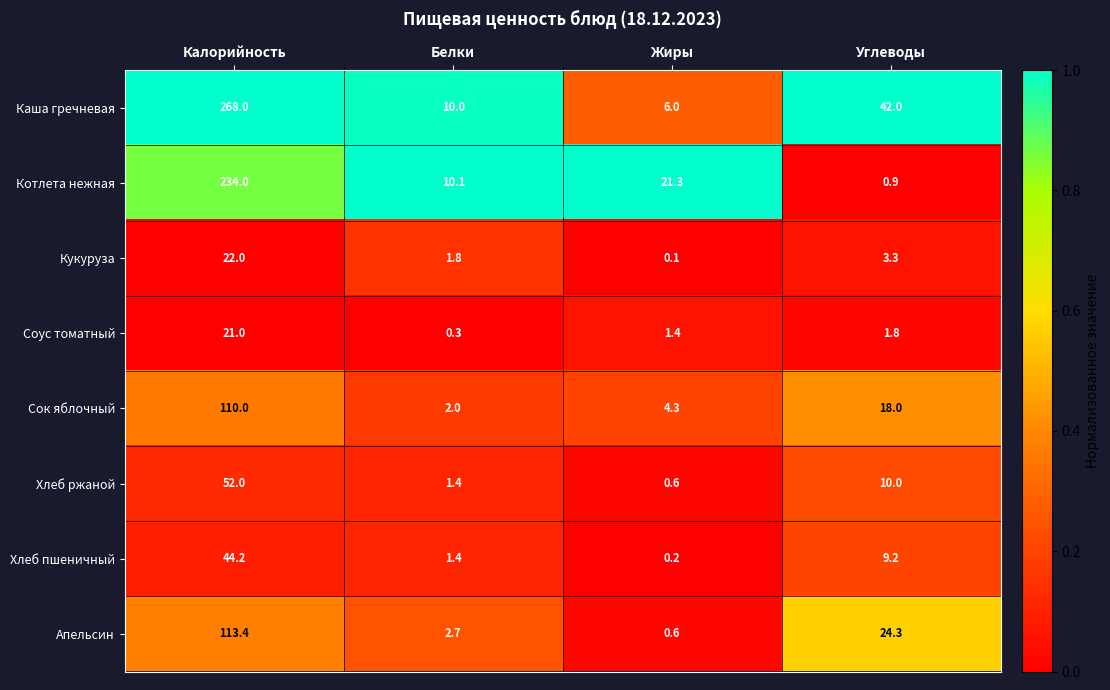

The value of Апельсин at Жиры is 0.6. True or false?

True